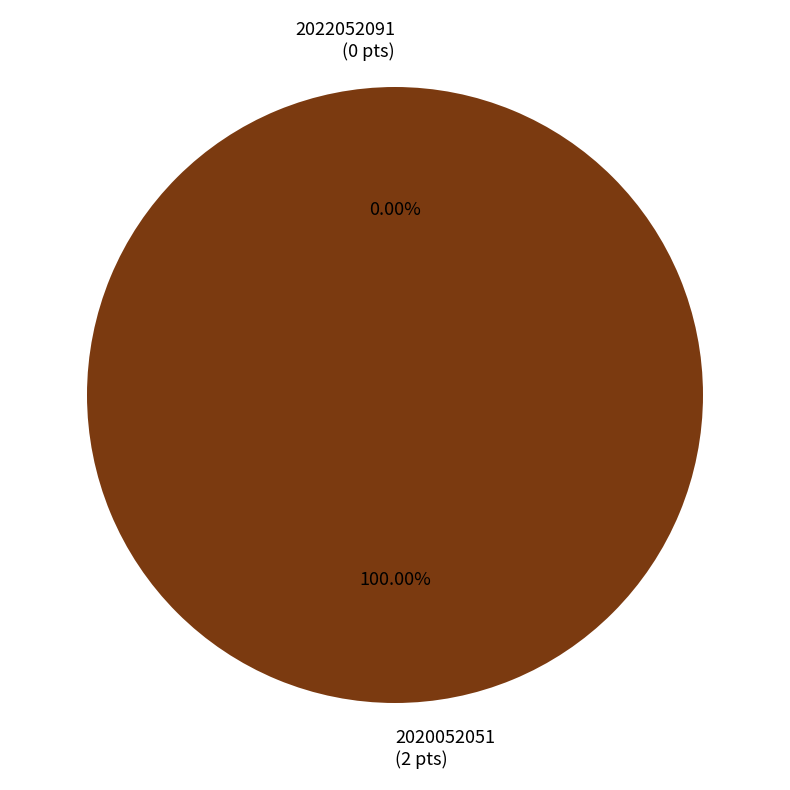

Does any single category account for the majority?

Yes